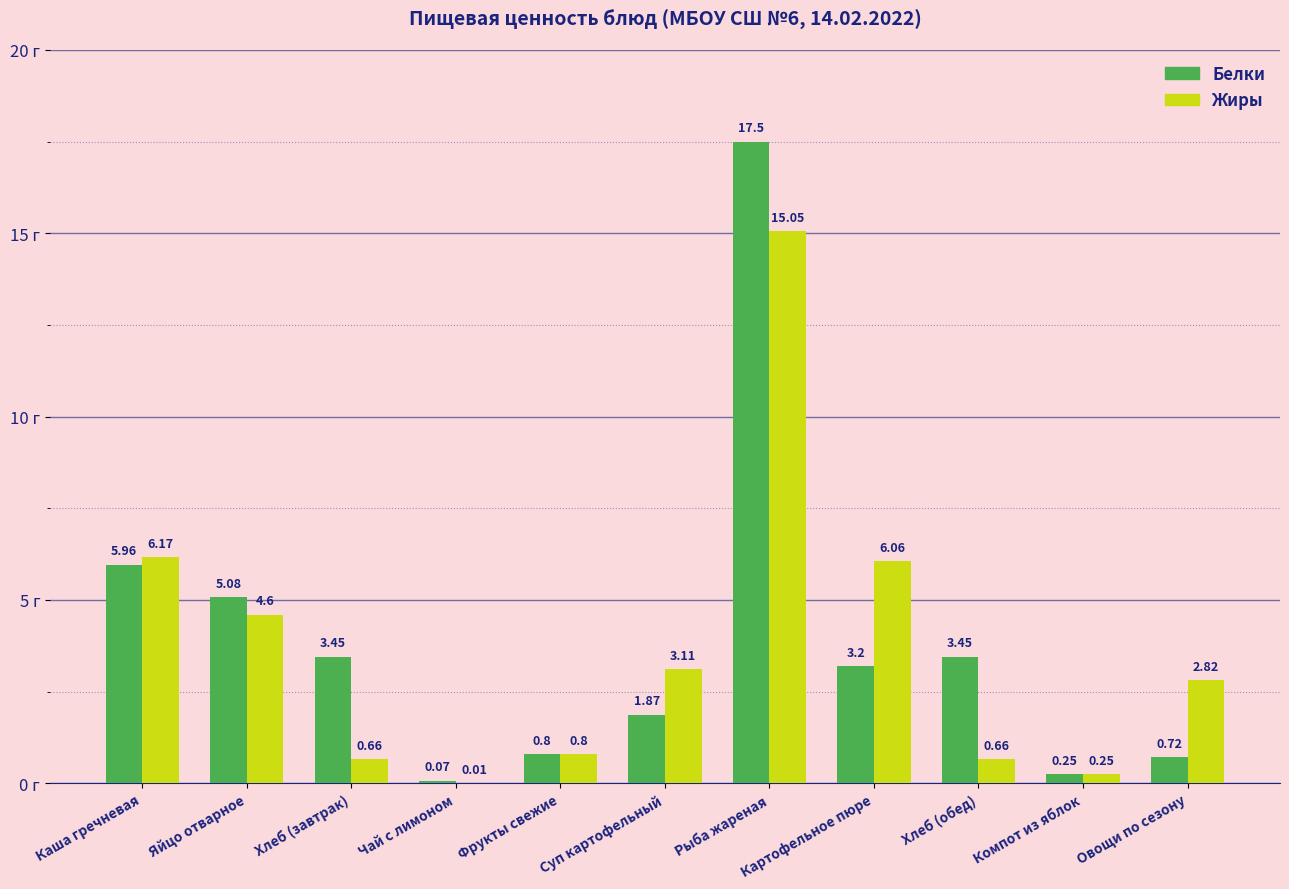

What are all the series names shown in the legend?

Белки, Жиры